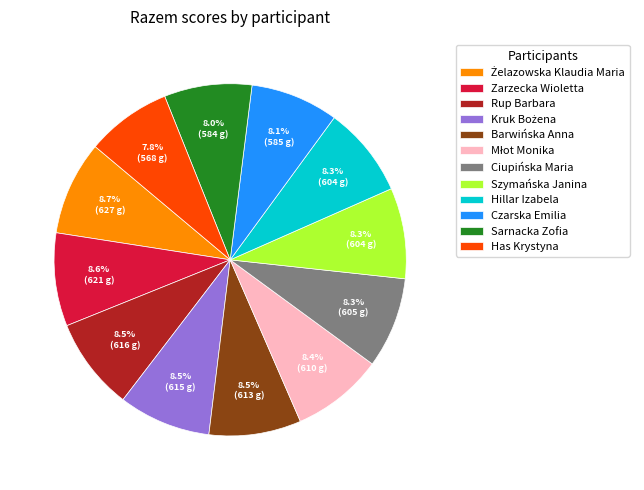

Approximately how many times larger is the value at Szymańska Janina compared to Sarnacka Zofia?

1.0